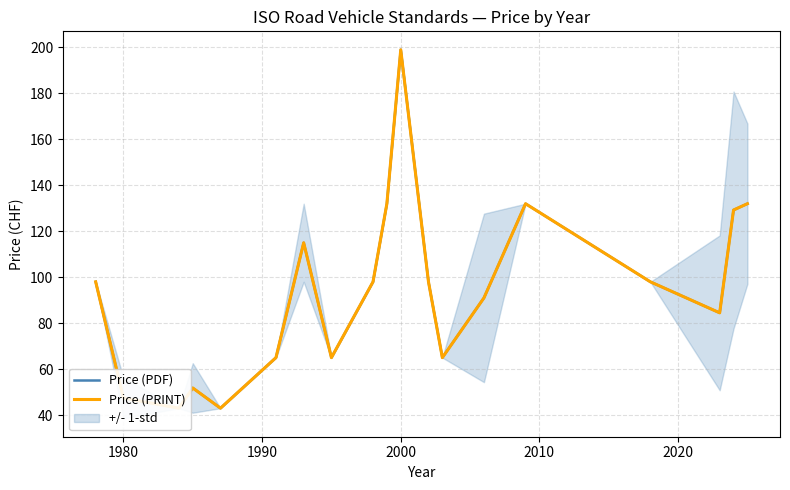

Rank the series at 2000 from lowest to highest value.

Price (PDF), Price (PRINT)